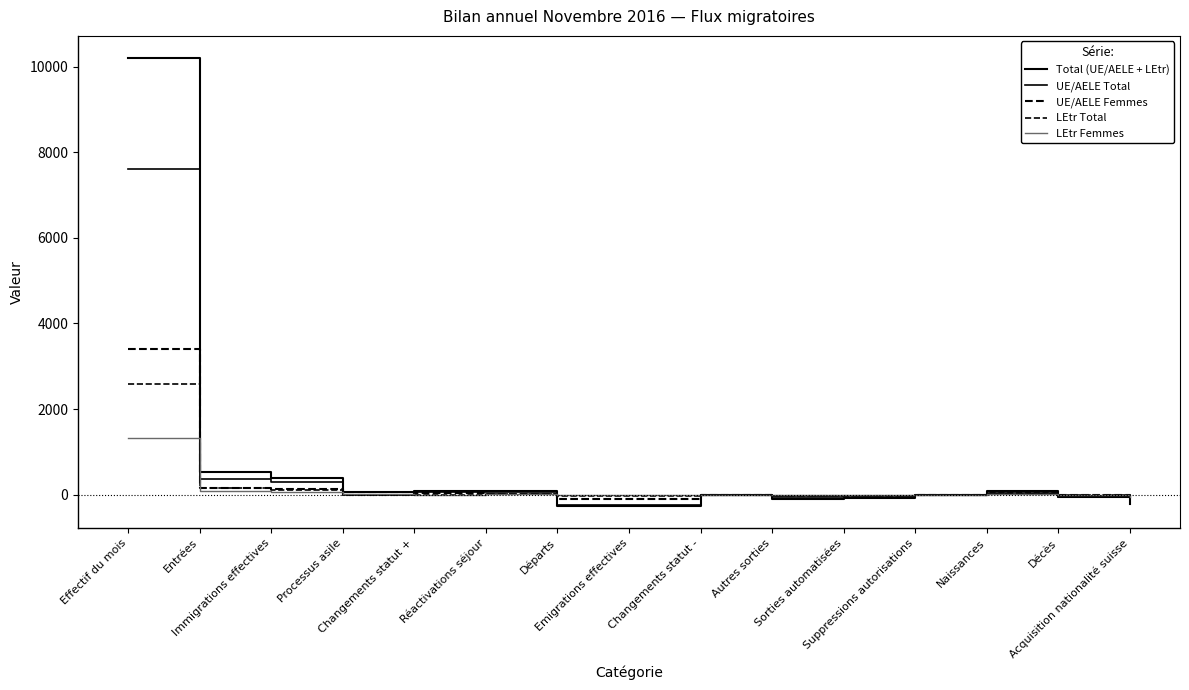

Does the chart display data point markers on the line(s)?

No